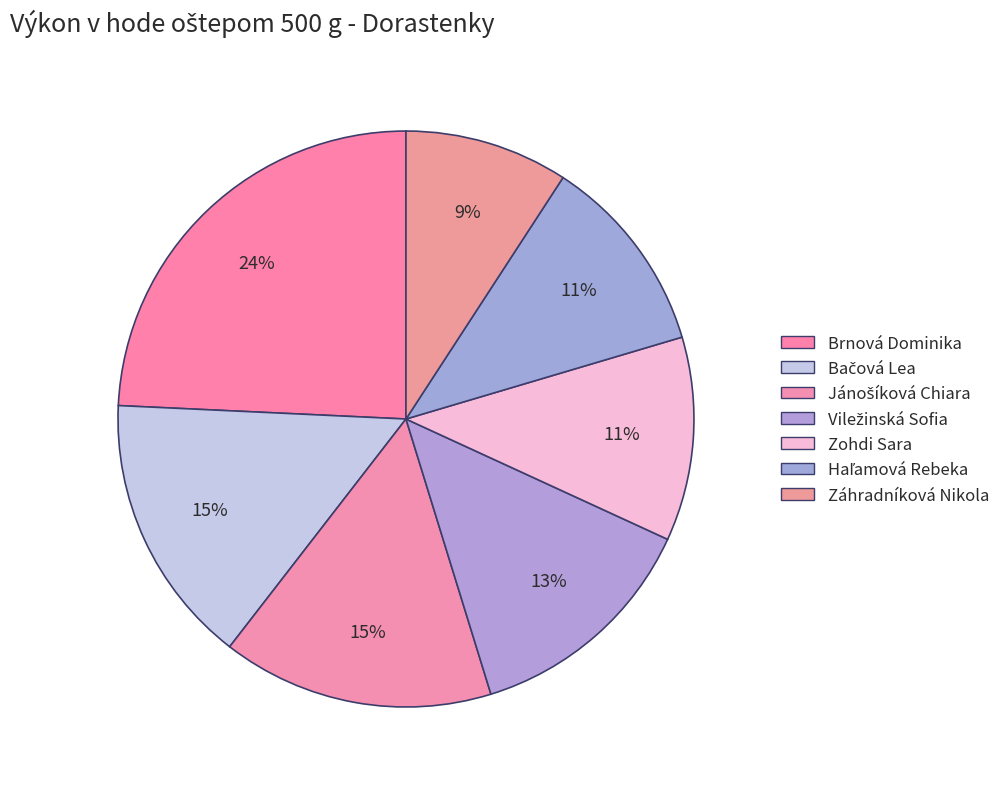

True or false: Záhradníková Nikola accounts for 2% of the total.

False